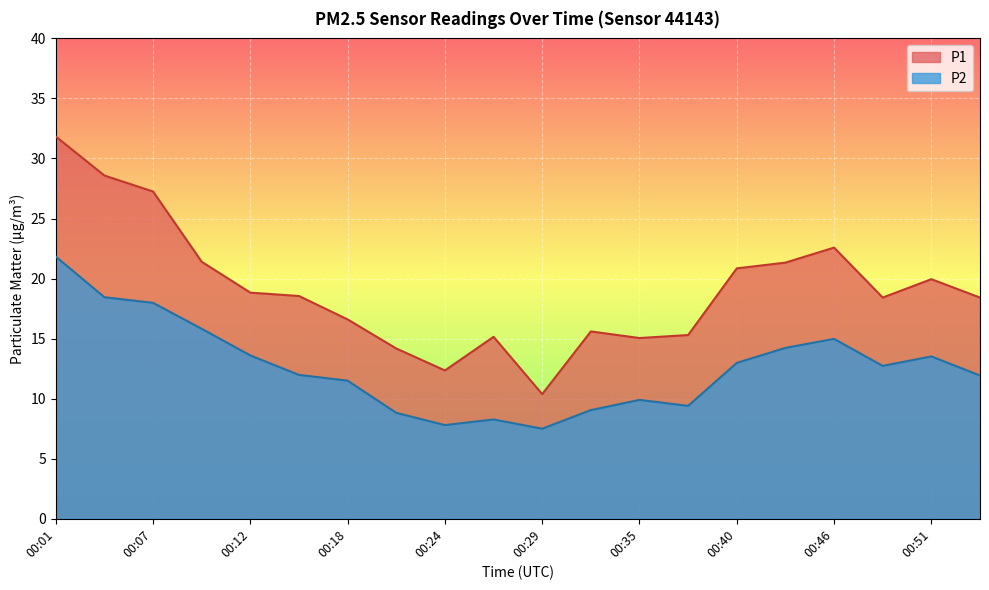

True or false: P2 has a value of 8.7 at 00:40.

False